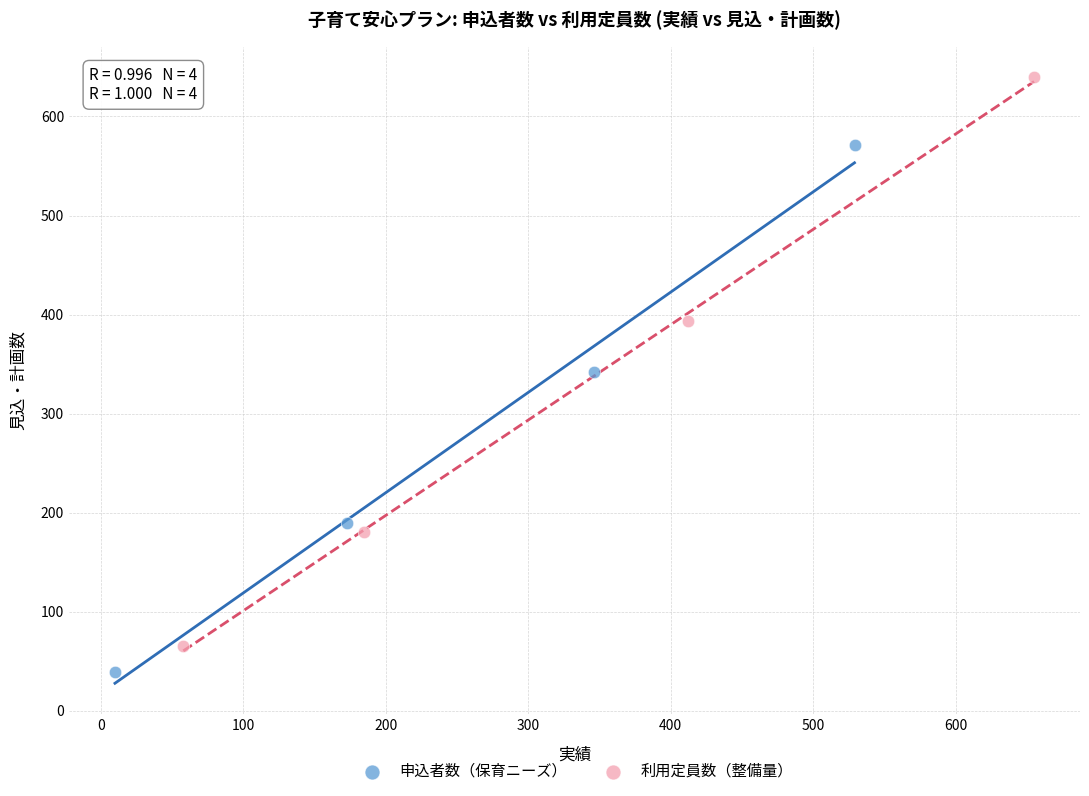

Which series has the widest spread of Y values?

利用定員数（整備量）